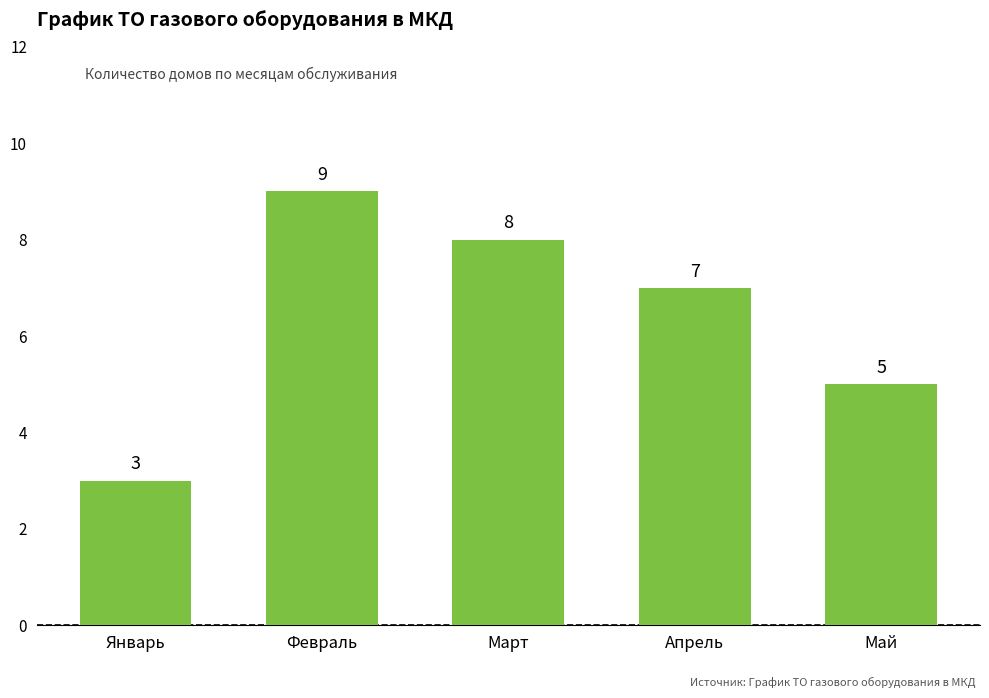

What position from the right is Январь?

5